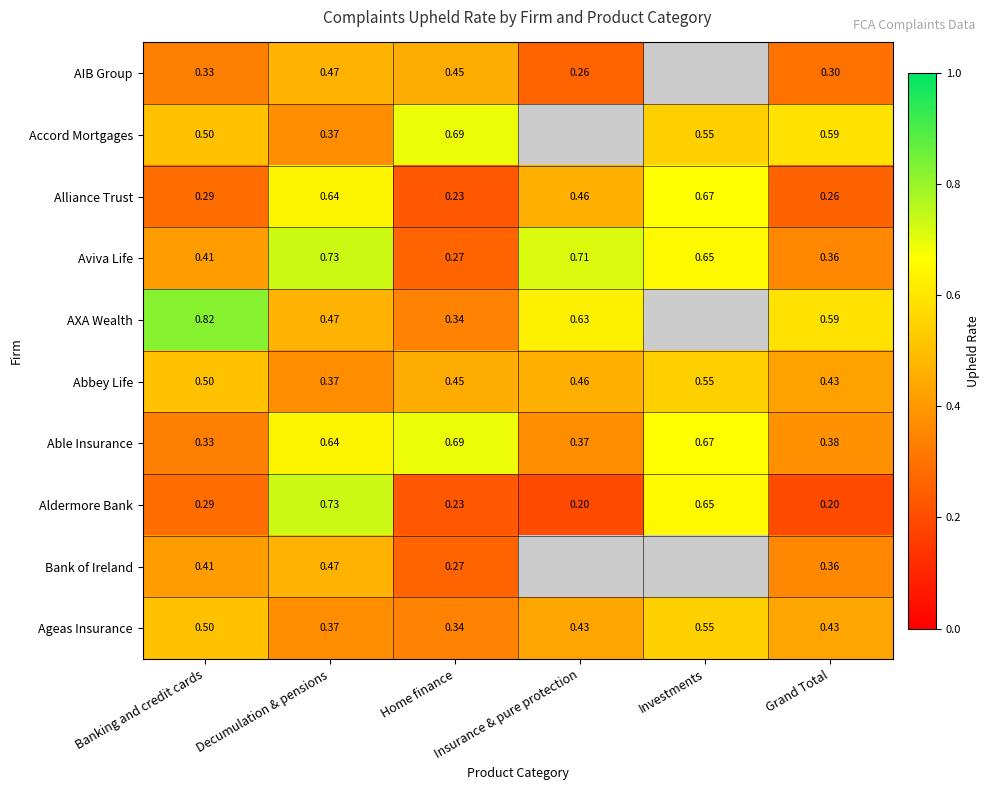

Rank the categories by Able Insurance value from lowest to highest.

Banking and credit cards, Insurance & pure protection, Grand Total, Decumulation & pensions, Investments, Home finance